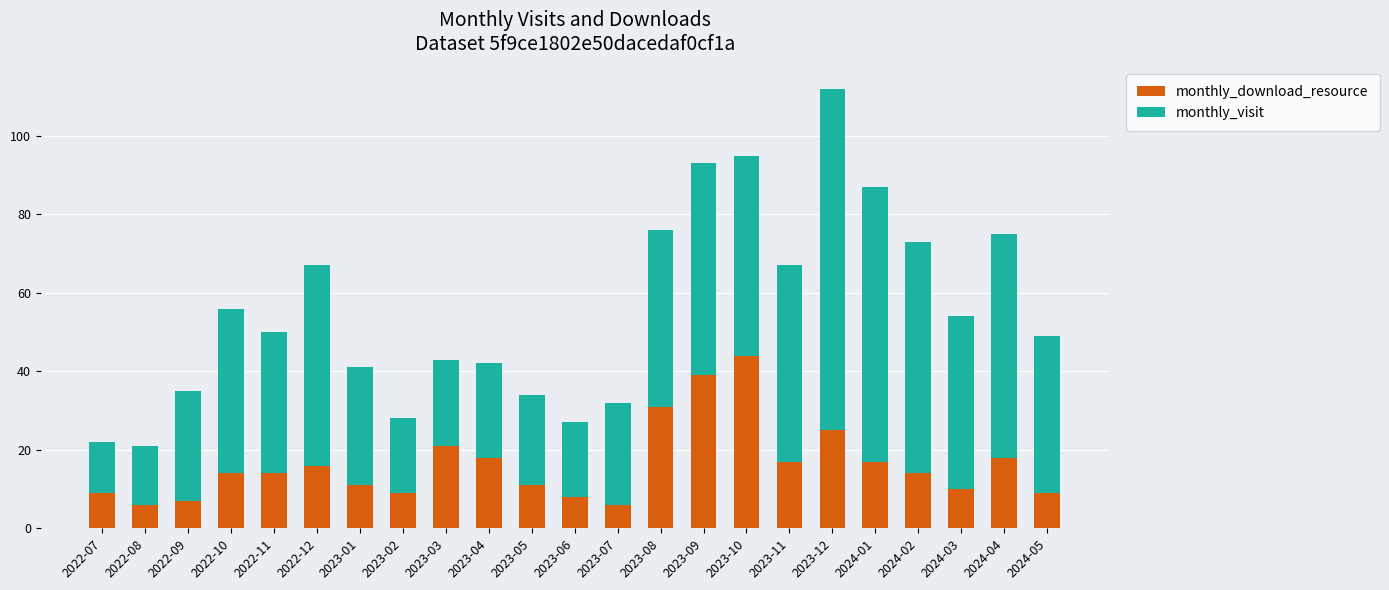

What is the difference between the monthly_download_resource values at 2022-08 and 2022-11?

8